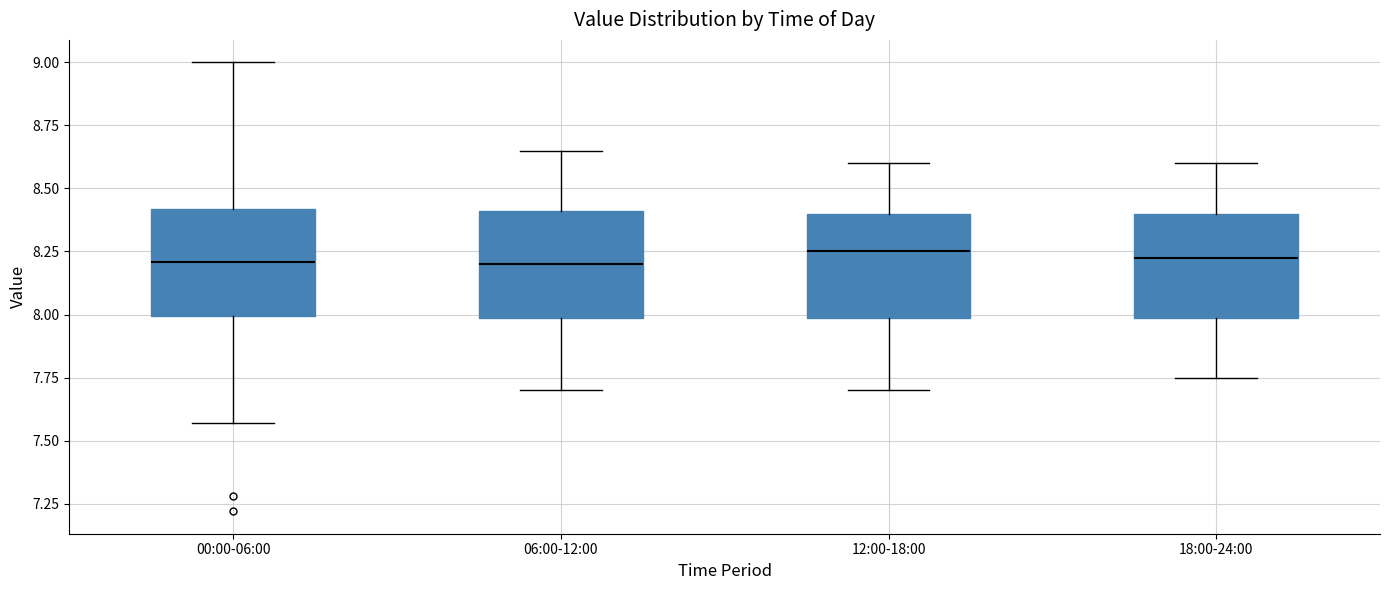

Reading left to right, transcribe this box plot: for each box, give where its median line is, the range the box spans, and where its two whiskers end, as read against the y-axis. The values are not printed on the chart, so give them approximately, as read against the axis.

00:00-06:00: median 8.20, box 8.00 to 8.40, whiskers 7.55 to 9.00
06:00-12:00: median 8.20, box 8.00 to 8.40, whiskers 7.70 to 8.65
12:00-18:00: median 8.25, box 8.00 to 8.40, whiskers 7.70 to 8.60
18:00-24:00: median 8.25, box 8.00 to 8.40, whiskers 7.75 to 8.60